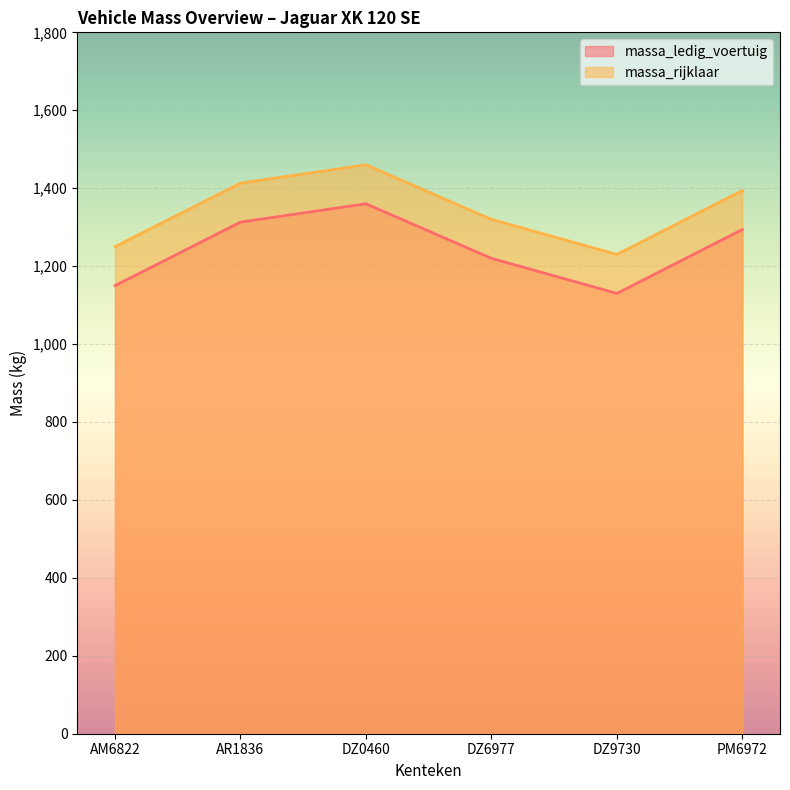

Between AM6822 and DZ9730, which is larger?

AM6822